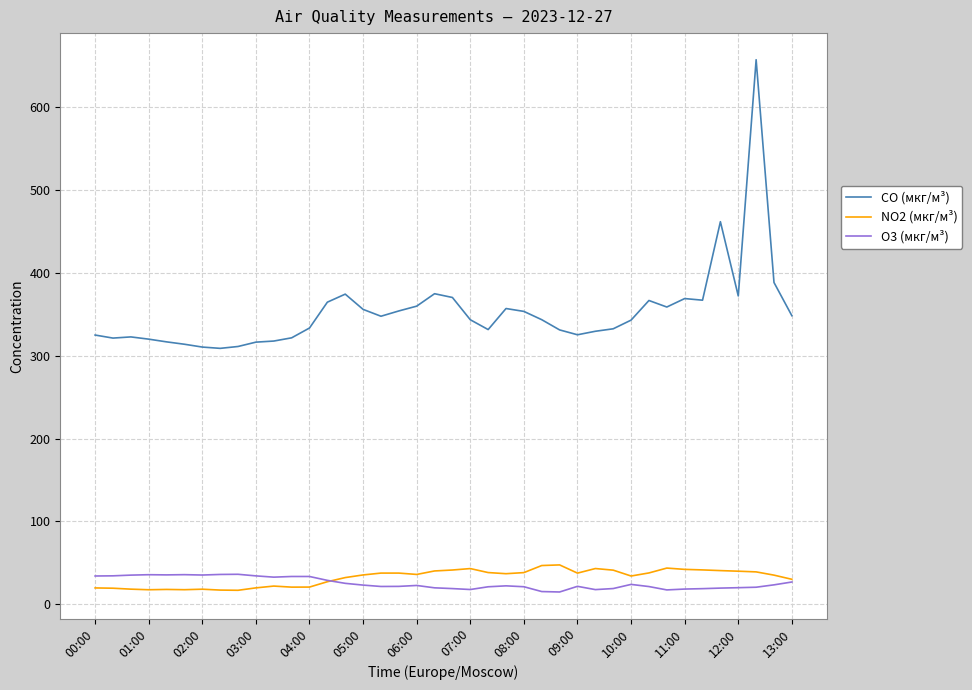

At how many categories does at least one series exceed 281?

40